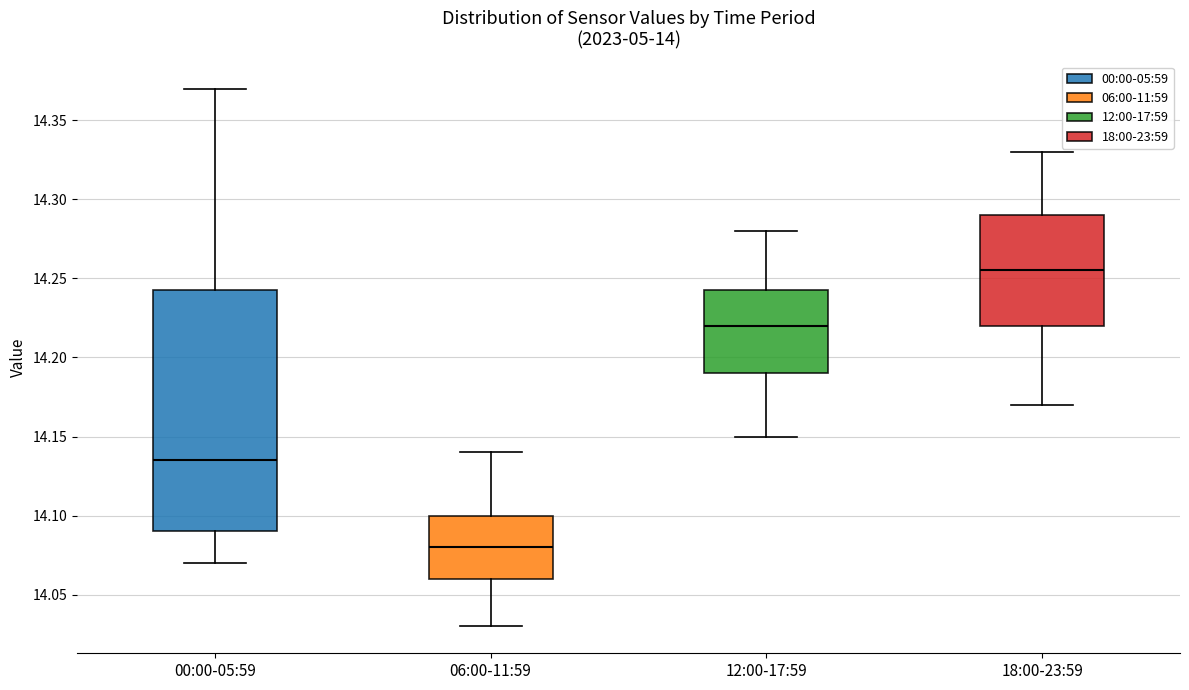

Where does the lower whisker of the box for 06:00-11:59 end on the y-axis? The values are not printed on the chart, so give them approximately, as read against the axis.

14.030